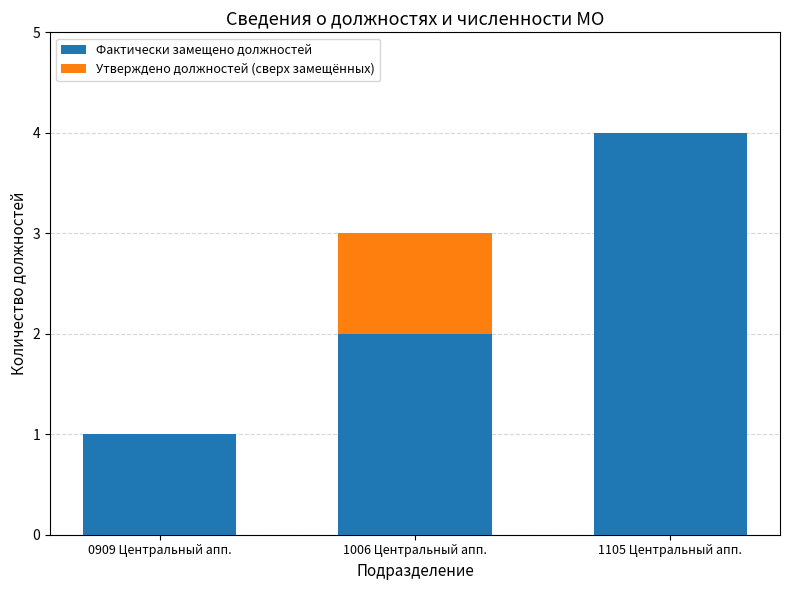

True or false: Фактически замещено должностей has a value of 0 at 0909 Центральный апп..

False